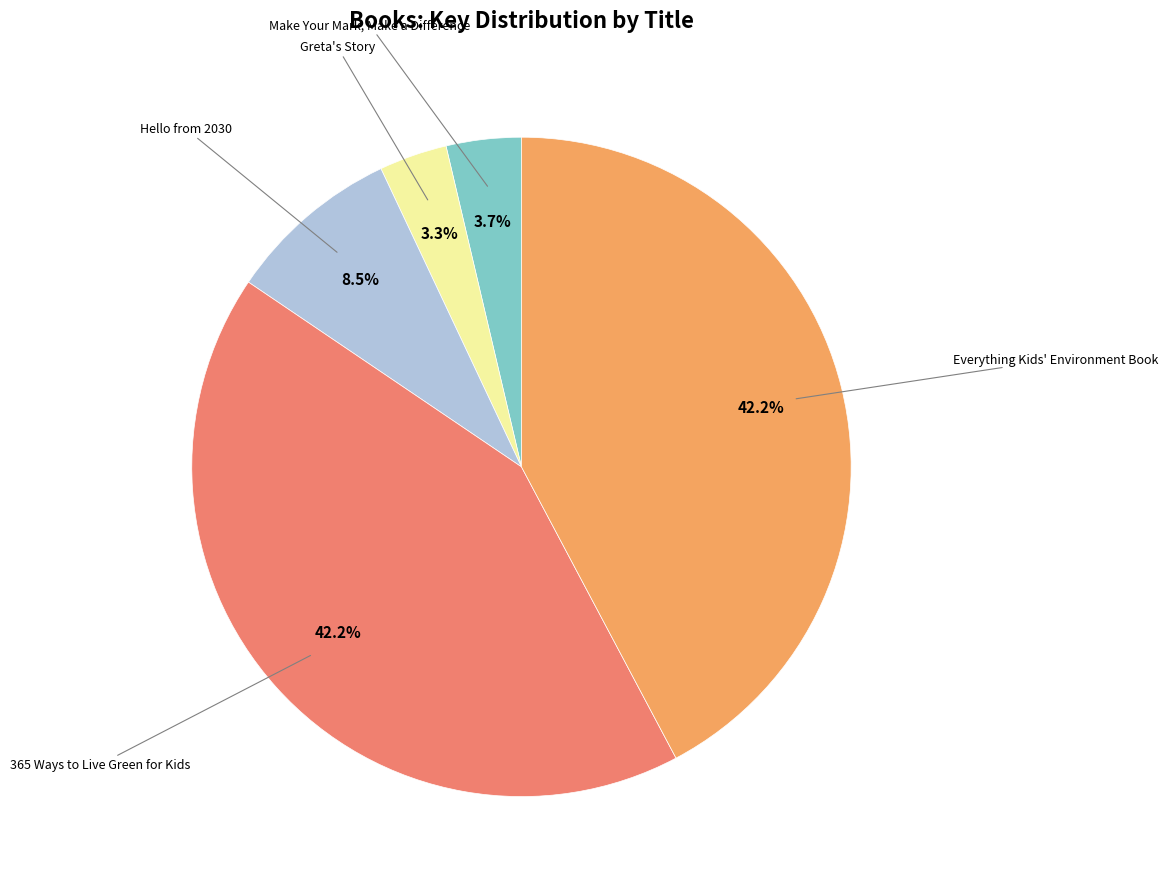

To the nearest percent, what is the difference between the largest and smallest slice percentages?

39%